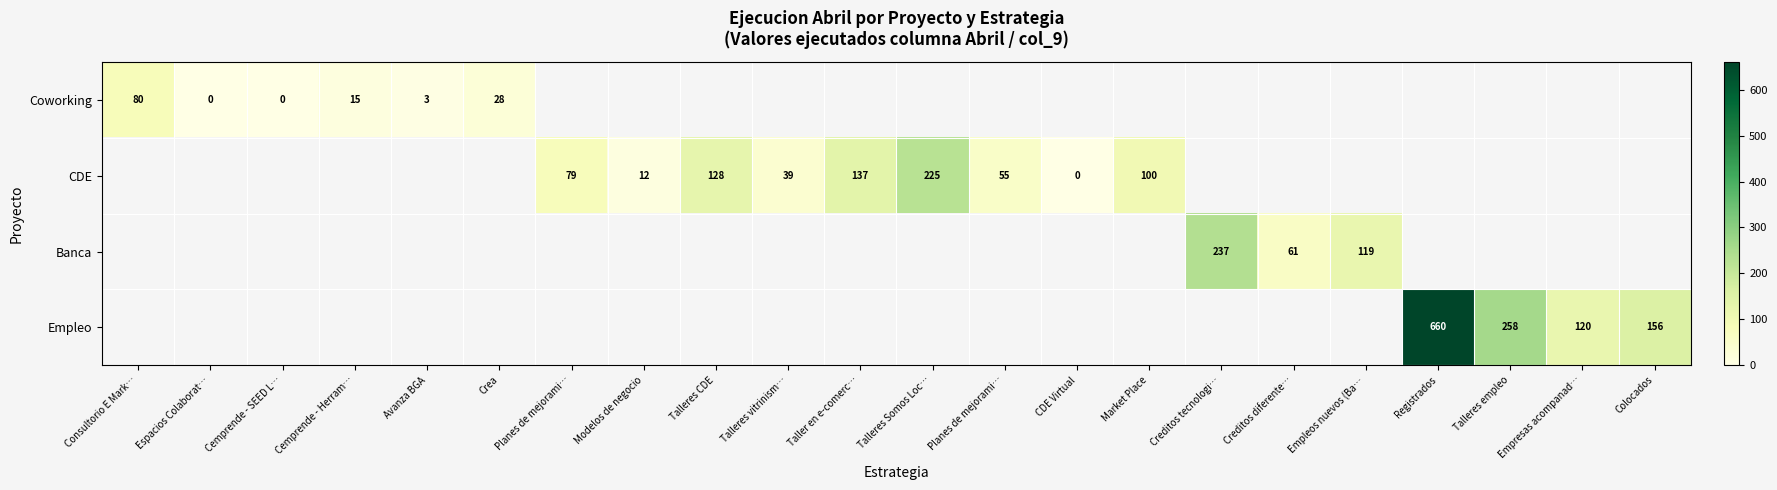

At how many categories does at least one series exceed 126?

7